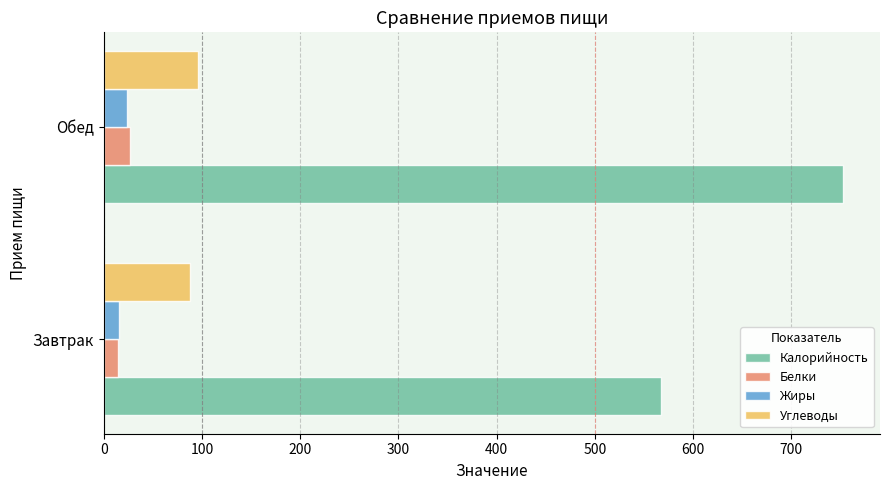

Which series has the largest range (max minus min)?

Калорийность